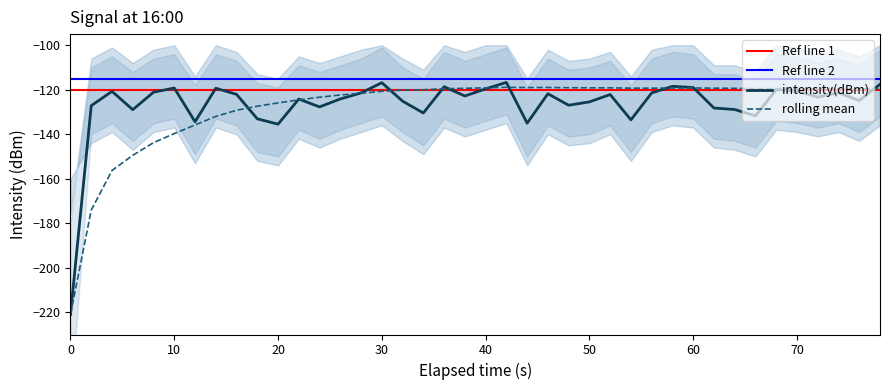

How many times do intensity(dBm) and rolling_mean cross each other?

12